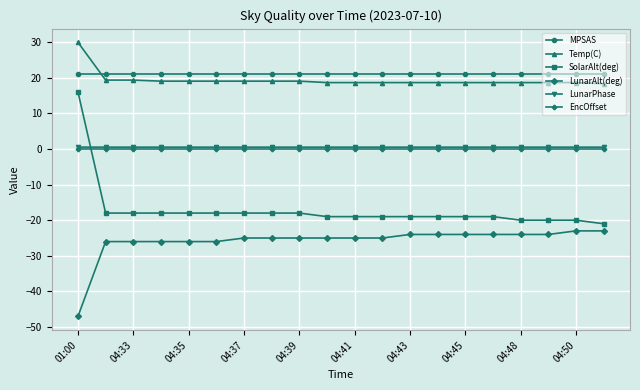

What is the value of the Temp(C) point at the 13th from the left?

18.6